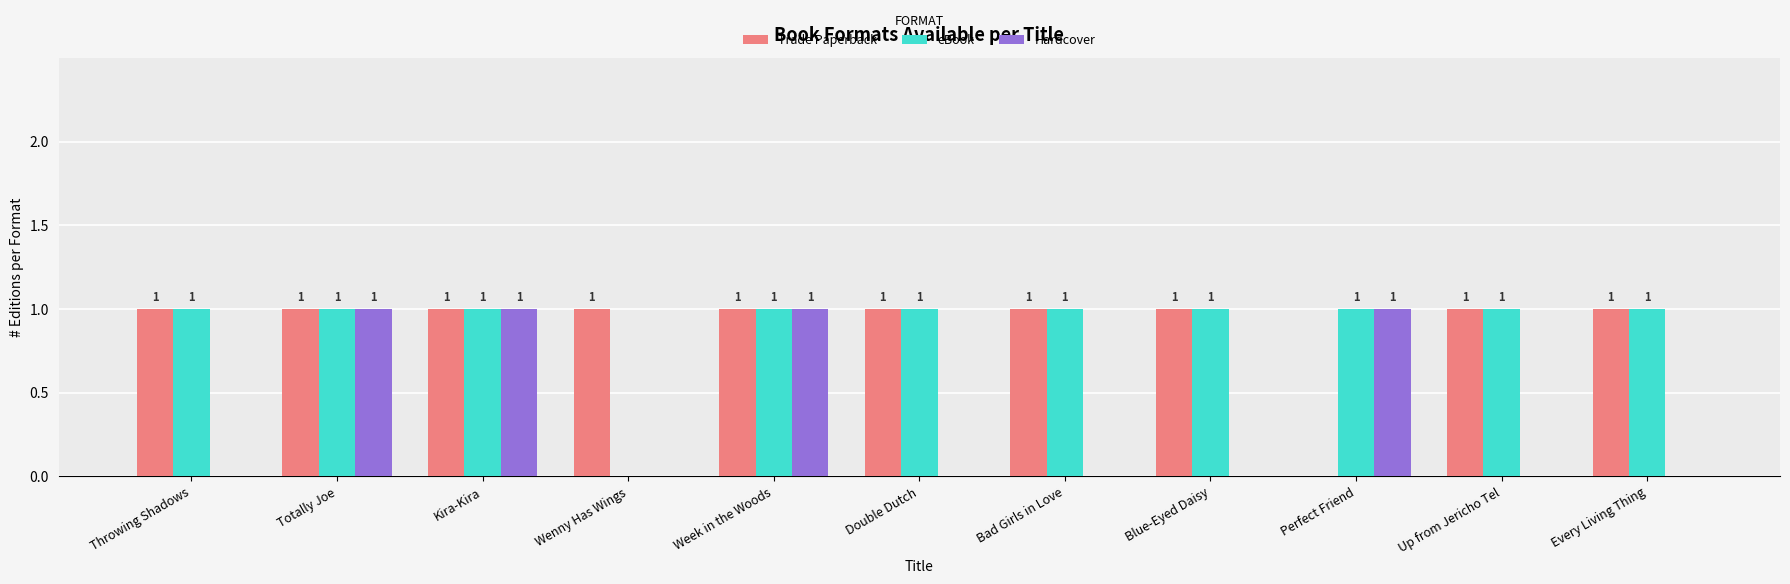

Which series changed the most between Week in the Woods and Perfect Friend?

Trade Paperback